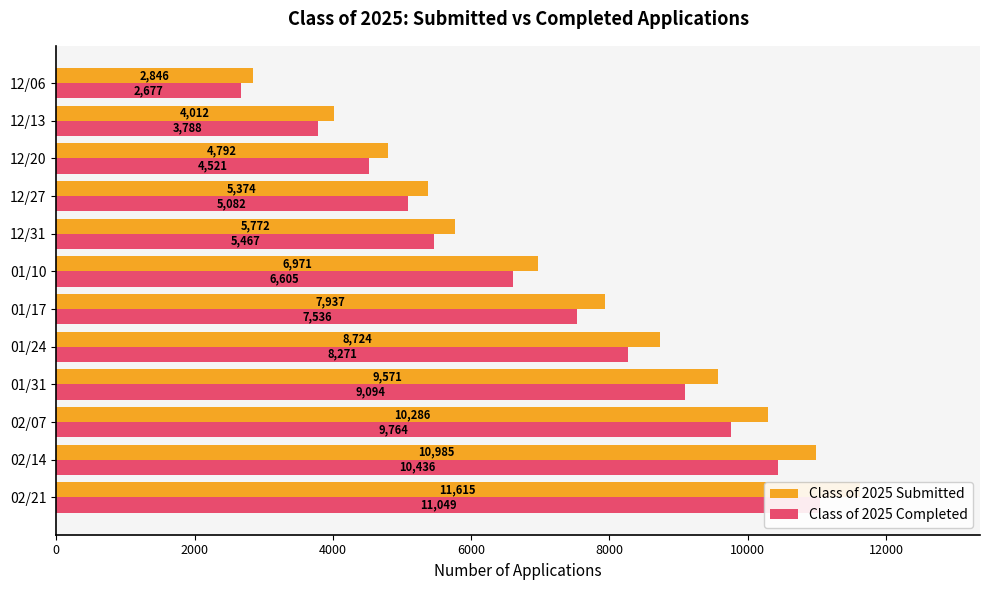

Is it true that Class of 2025 Submitted equals 4844 at 01/17?

False